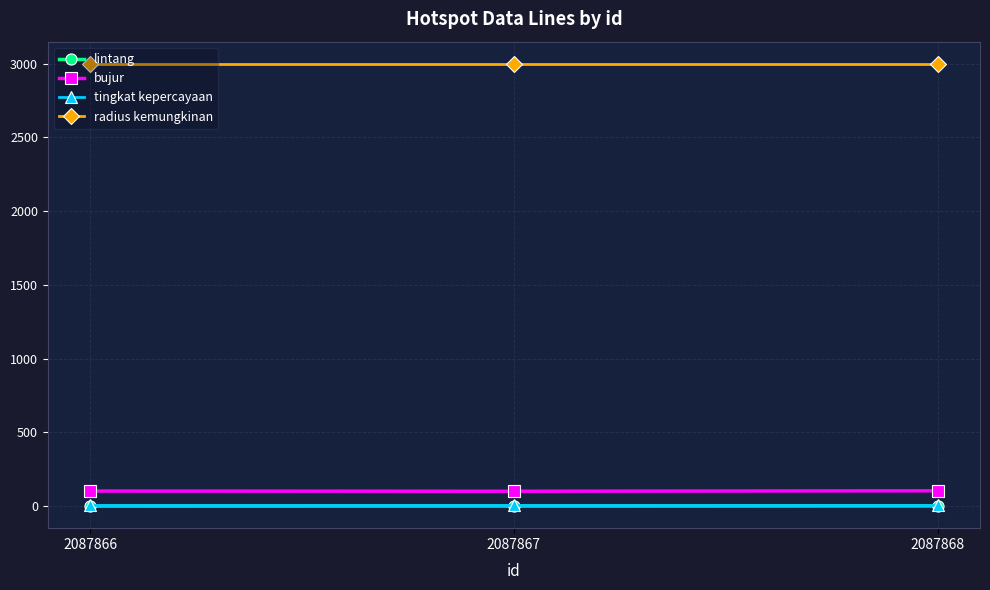

Which series has the largest total across all categories?

radius kemungkinan